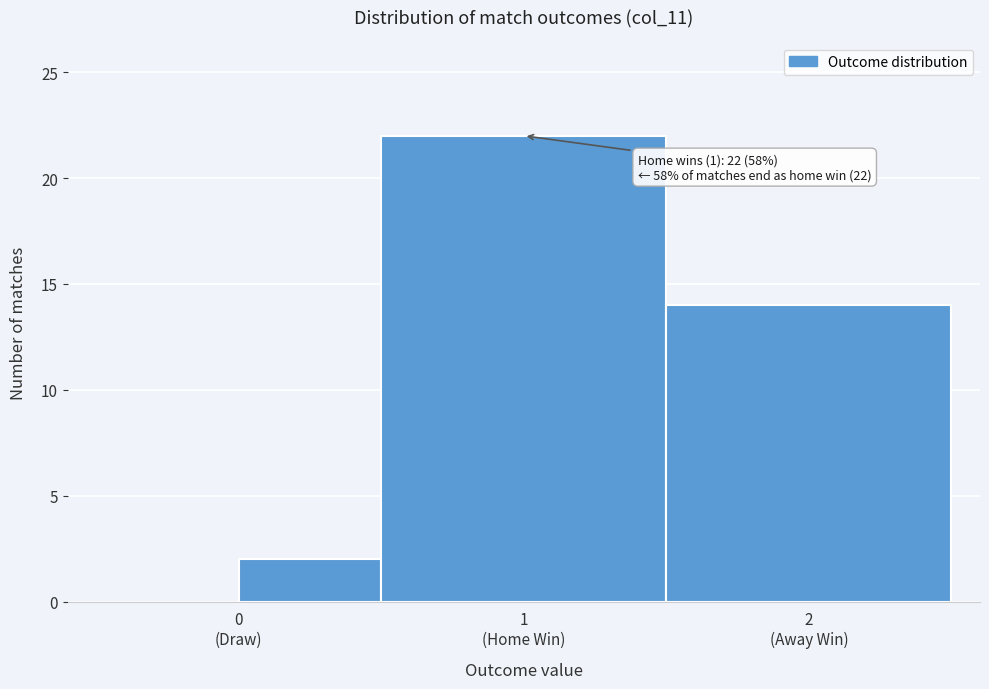

Reading right to left, transcribe all the data shown in this chart.

14	22	2